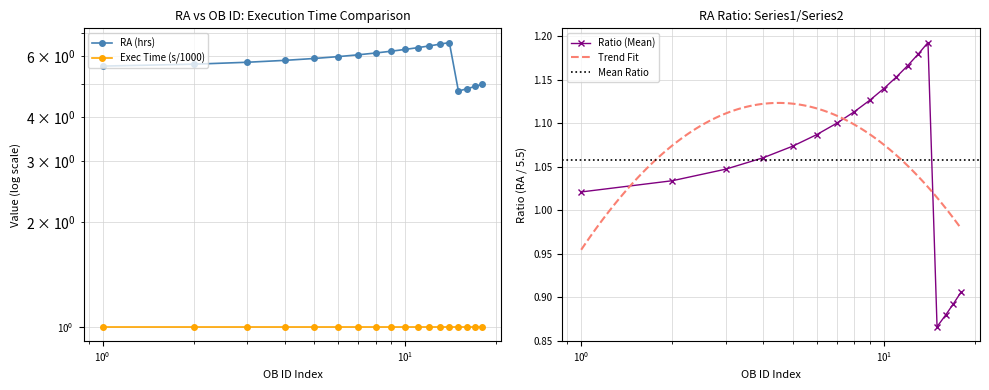

What is the greatest value displayed?

6.6